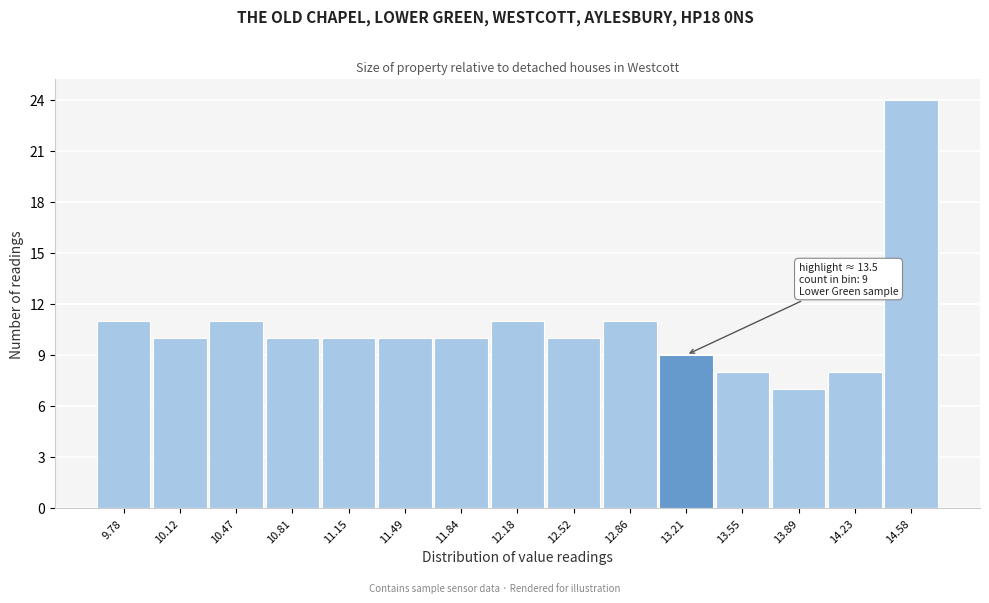

Reading left to right, transcribe all the data shown in this chart.

9.78=11	10.12=10	10.47=11	10.81=10	11.15=10	11.49=10	11.84=10	12.18=11	12.52=10	12.86=11	13.21=9	13.55=8	13.89=7	14.23=8	14.58=24